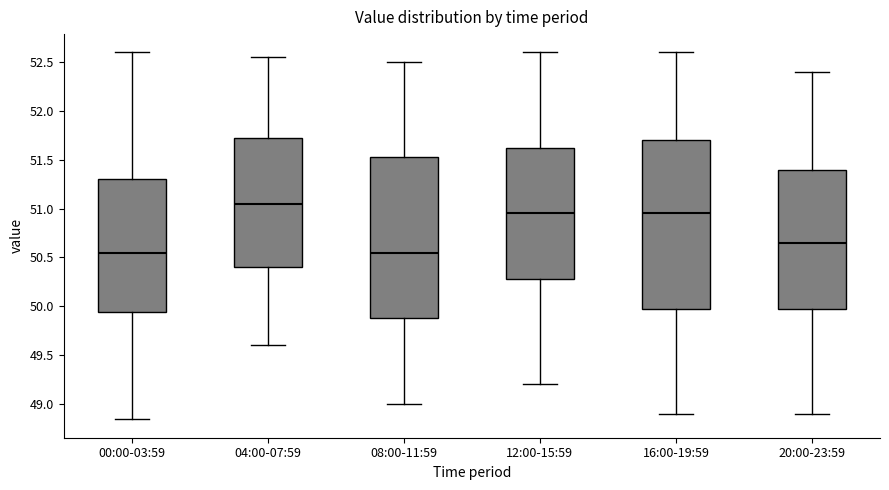

Where does the upper whisker of the box for 00:00-03:59 end on the y-axis? The values are not printed on the chart, so give them approximately, as read against the axis.

52.60